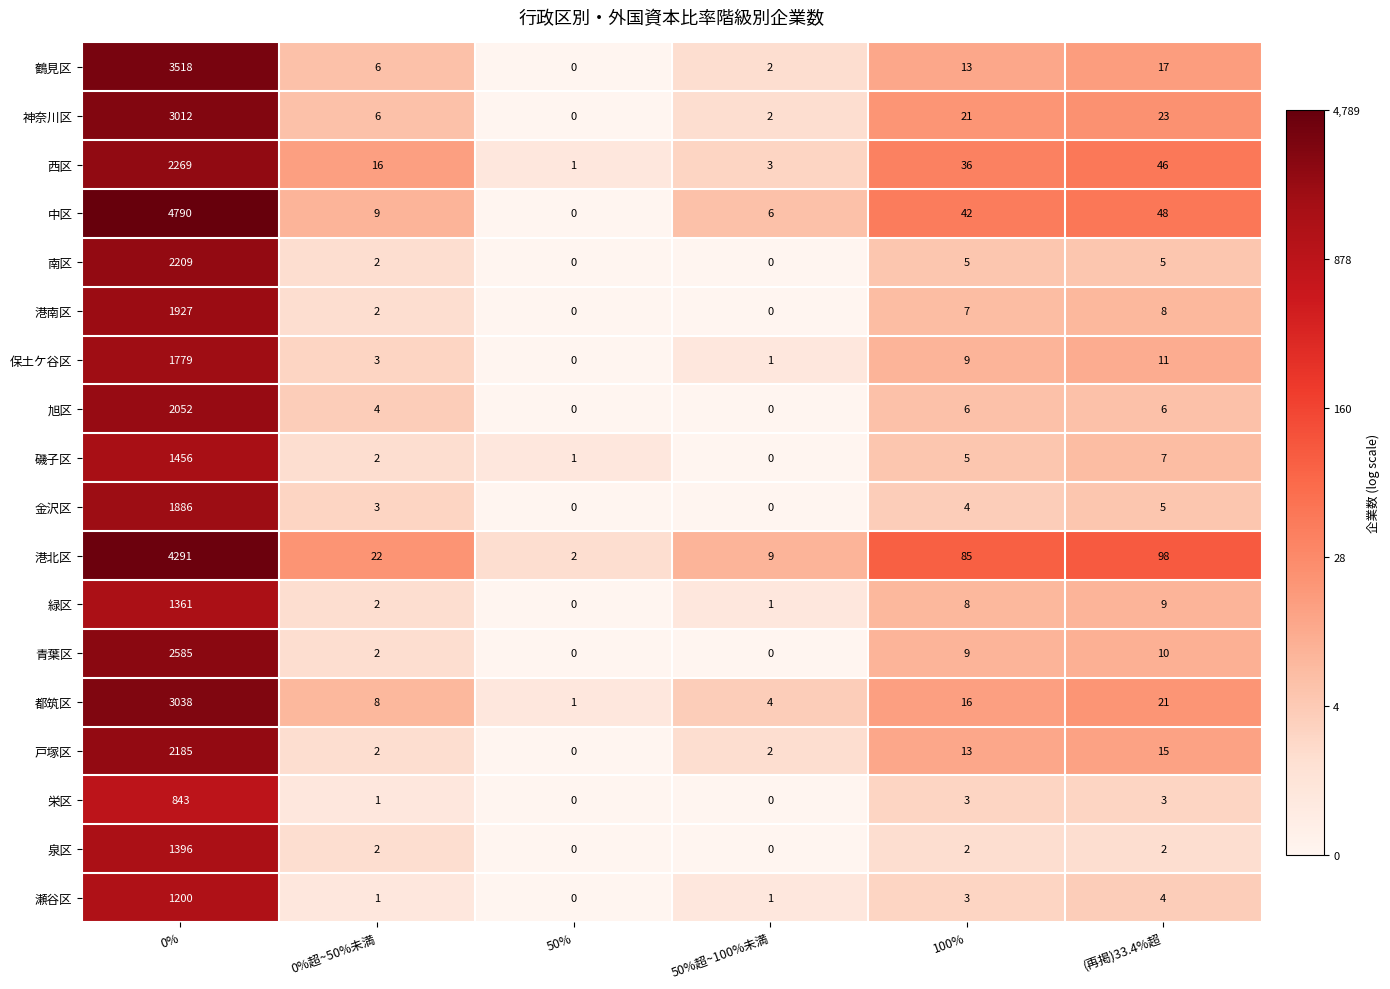

Where is 港南区 nearest to the value 963?

(再掲)33.4%超